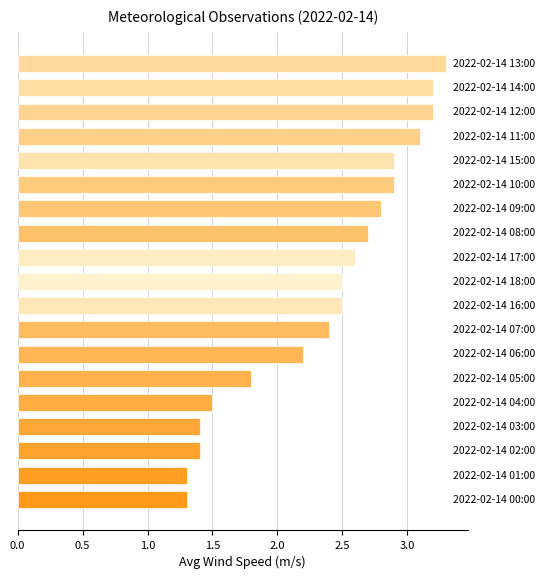

How many bars are there in total?

19